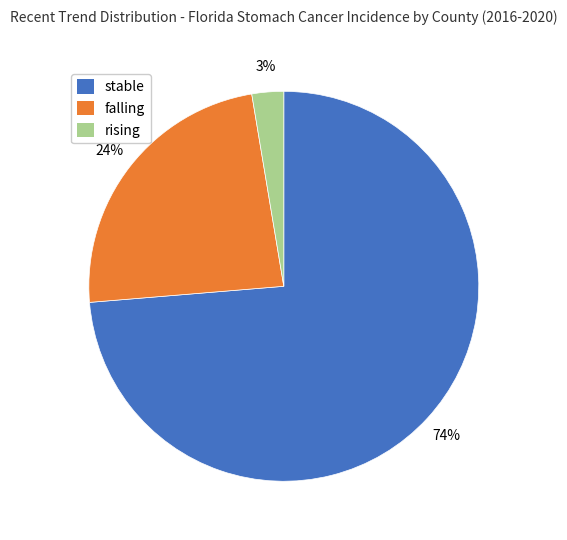

To the nearest percent, what portion does rising represent?

3%